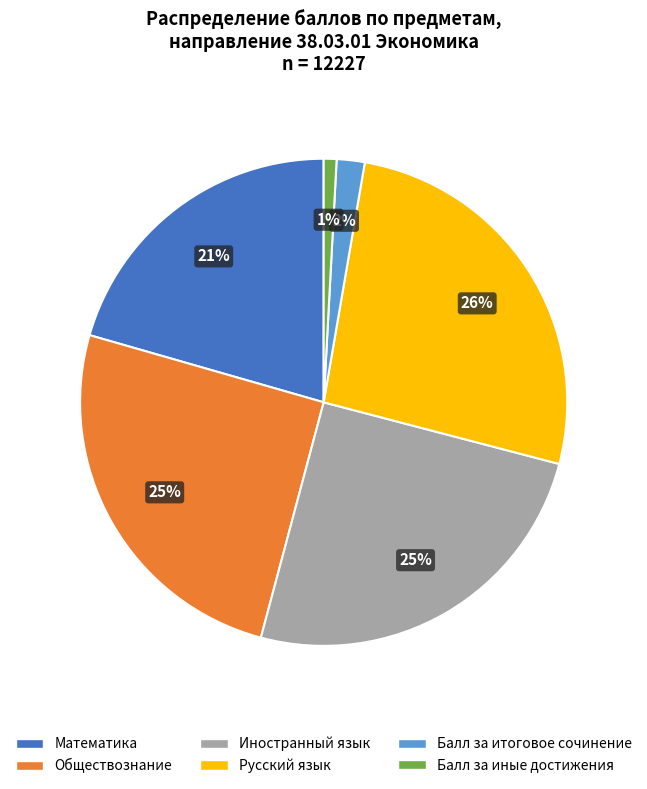

Is there a majority slice in this chart?

No